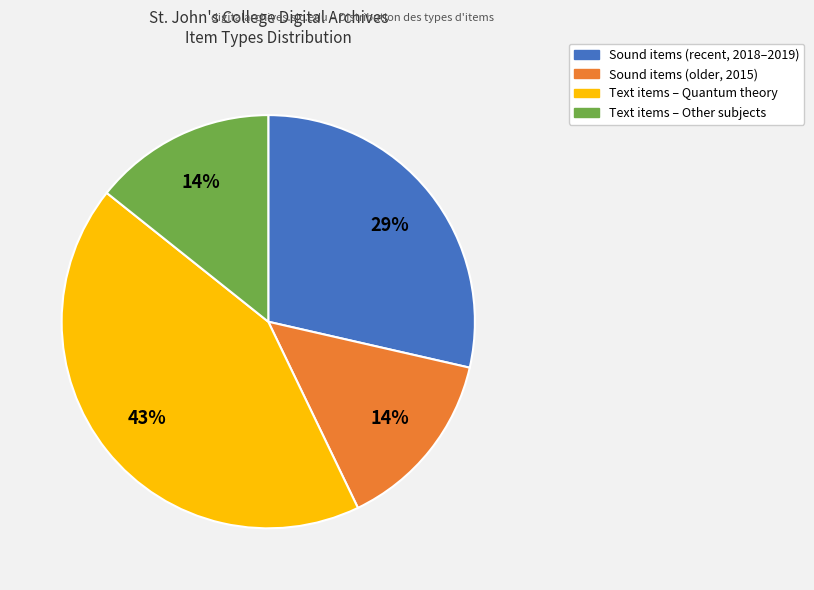

To the nearest percent, what is the average slice percentage?

25%